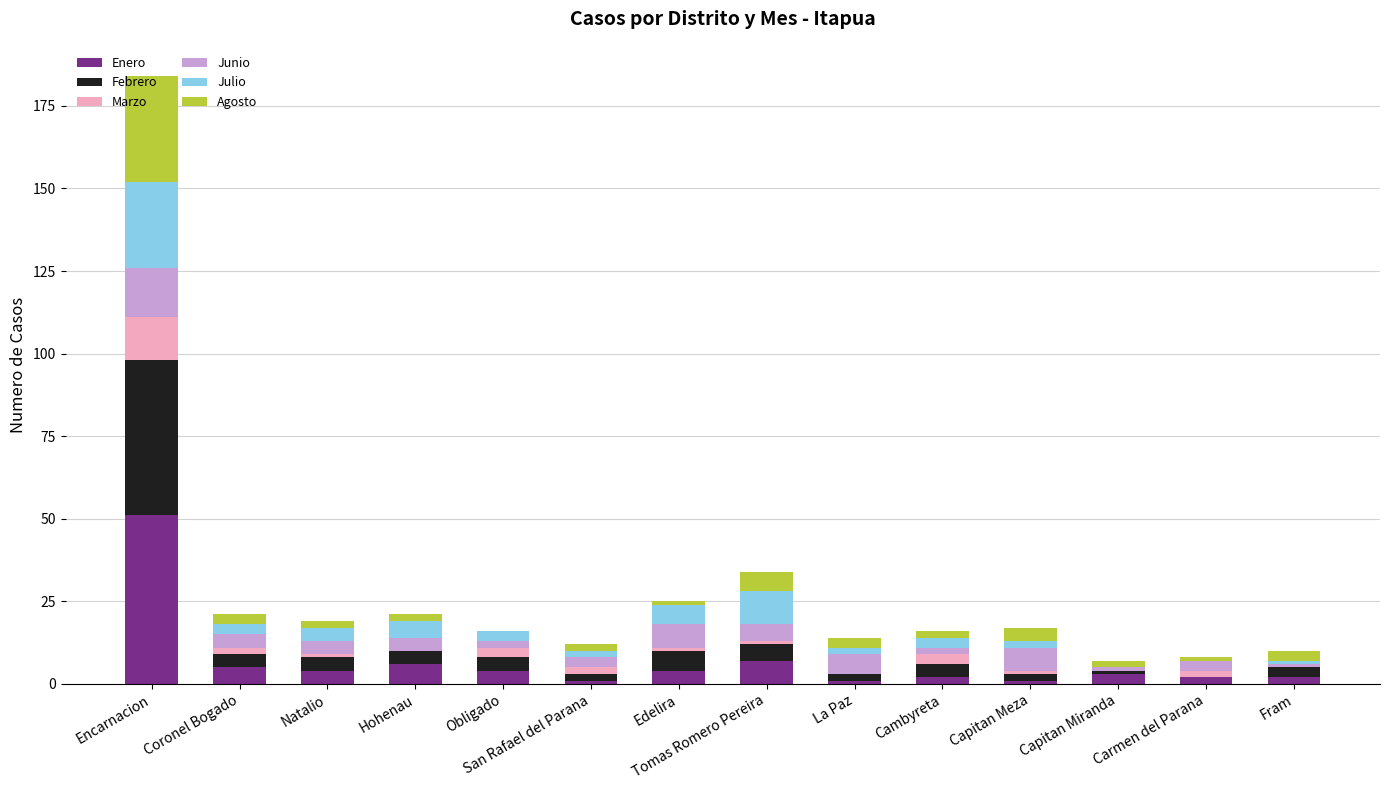

Which category has the highest value in the Enero series?

Encarnacion